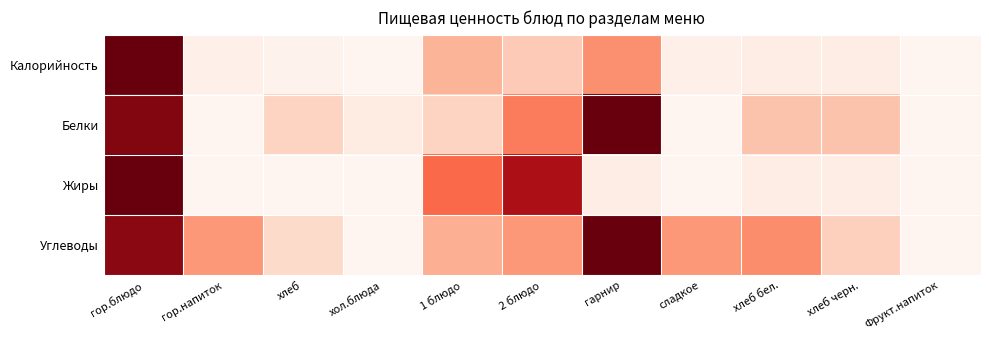

Which label corresponds to the smallest value in the chart?

хол.блюда